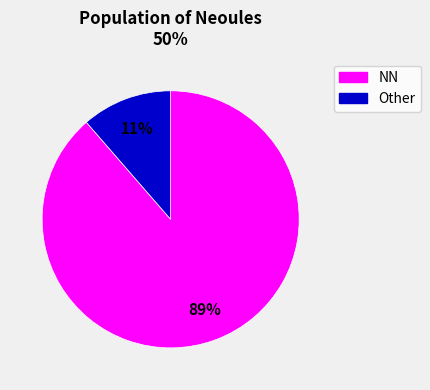

Is there a majority slice in this chart?

Yes